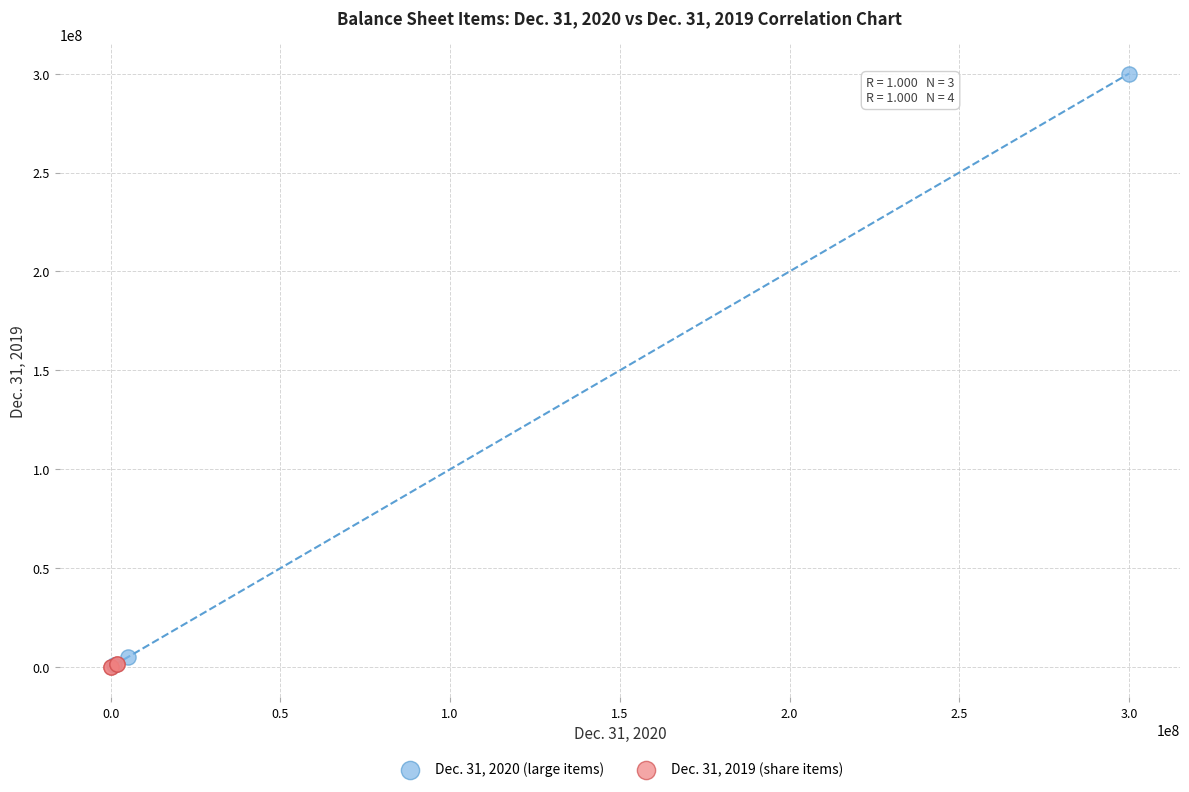

Which series reaches the maximum Y coordinate?

Dec. 31, 2020 (large items)